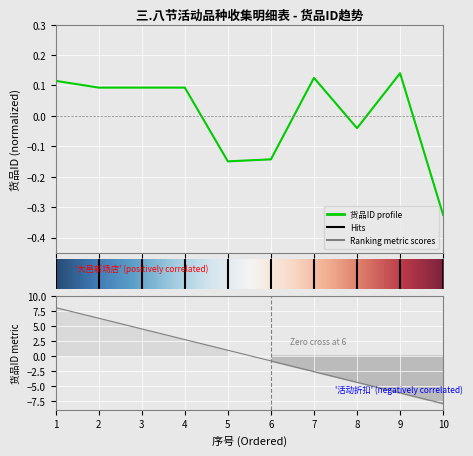

How many values are below 0?

4